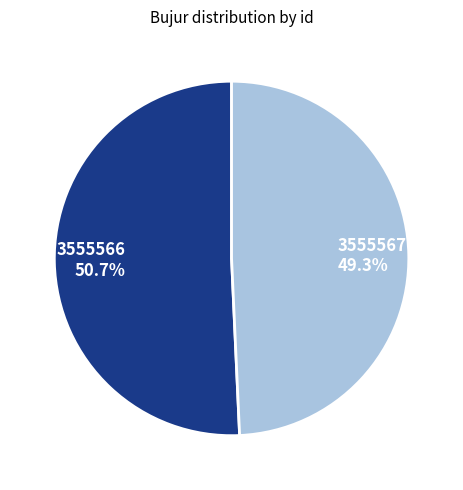

True or false: 3555567 accounts for 57% of the total.

False